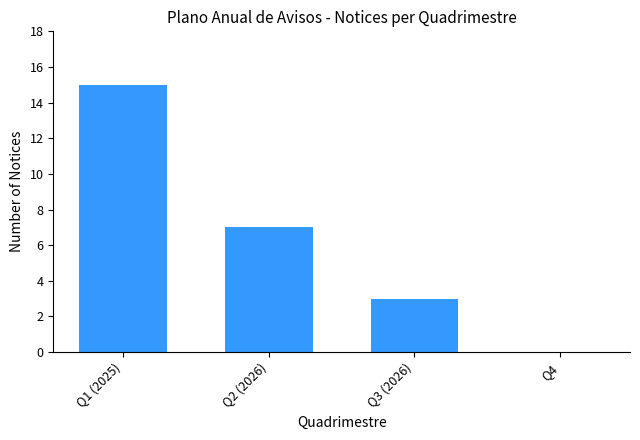

True or false: the data shows 11 at Q2 (2026).

False